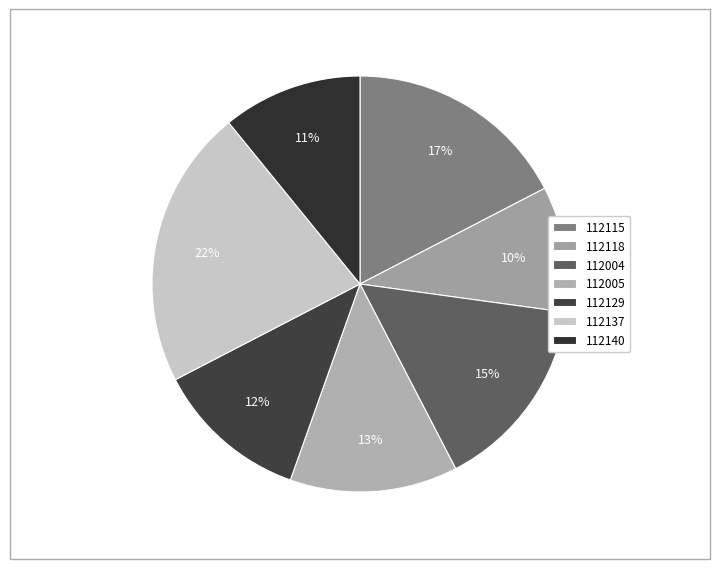

Which slice is the smallest?

112118